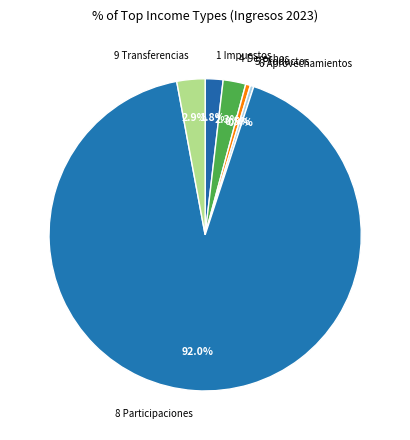

What is the majority slice?

8 Participaciones